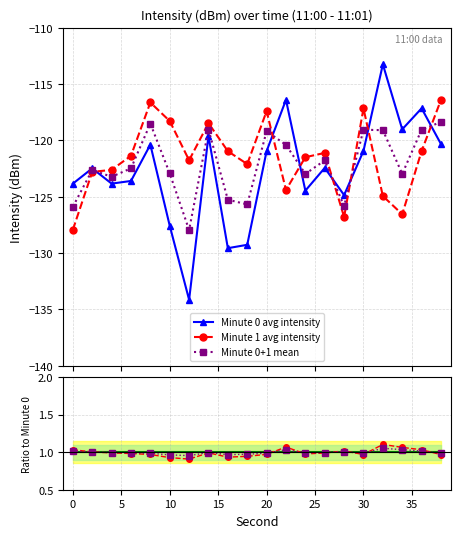

What is the value of the Minute 0 avg intensity point at the 13th from the left?

-124.5